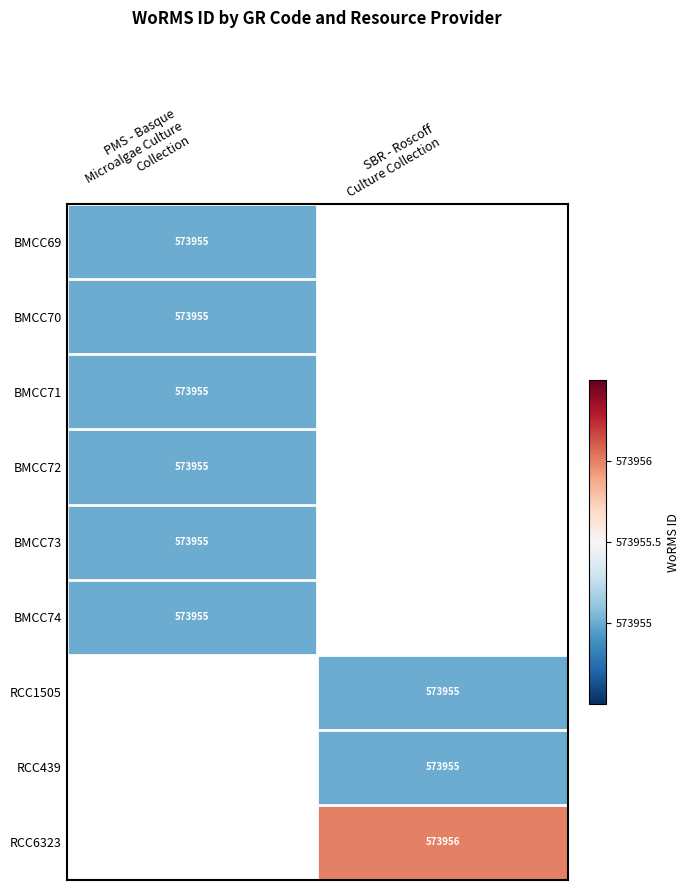

At which label is BMCC69 closest to 573955?

PMS - Basque Microalgae Culture Collection